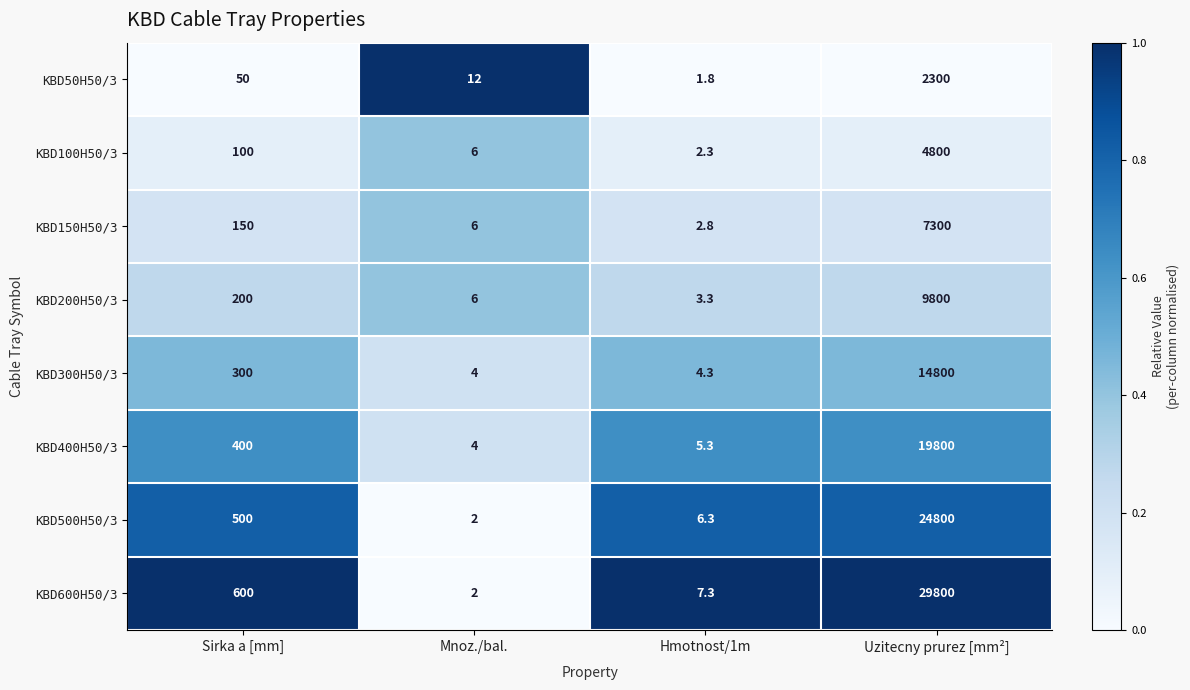

The value of KBD400H50/3 at Uzitecny prurez [mm²] is 19800.0. True or false?

True